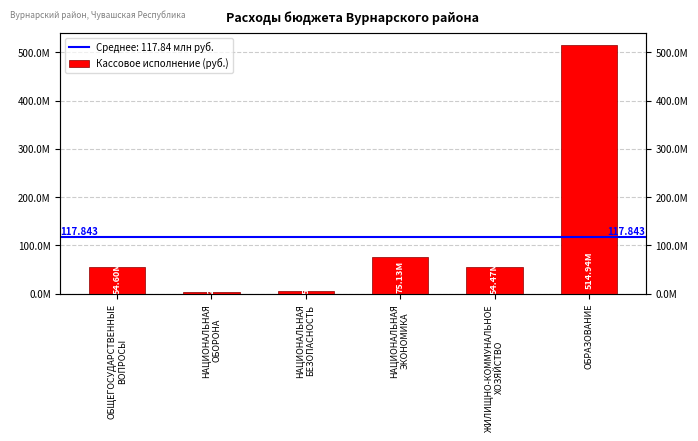

What position from the left is ОБЩЕГОСУДАРСТВЕННЫЕ
ВОПРОСЫ?

1